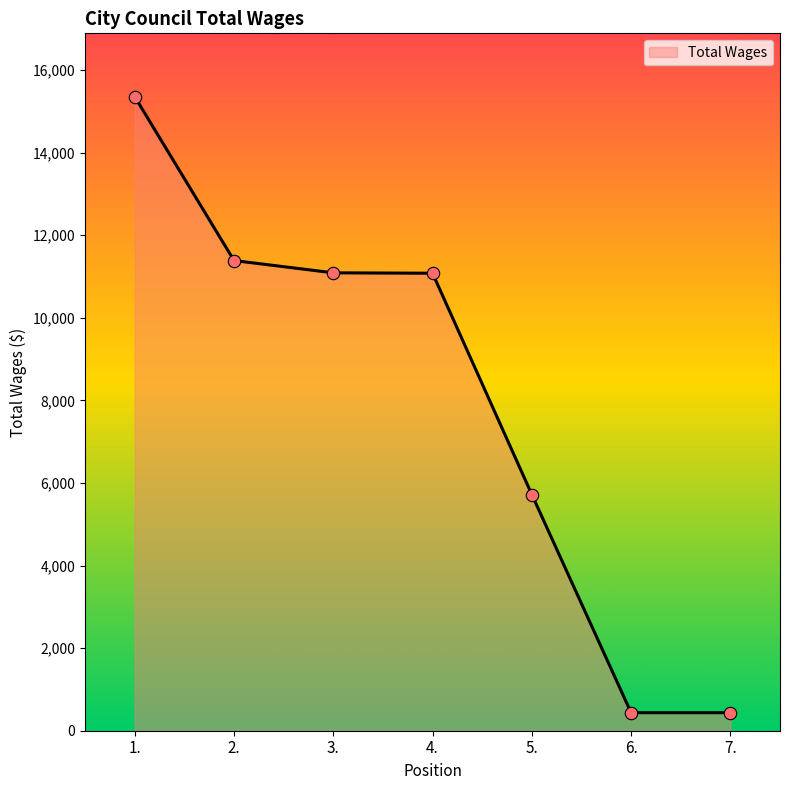

What is the change in value from 1. to 7.?

-14915